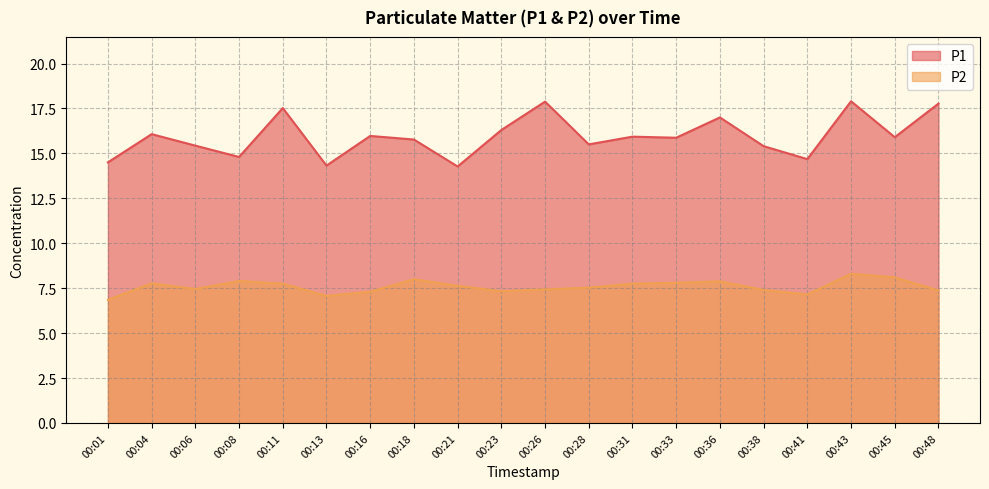

True or false: P2 and P1 cross at least once.

False